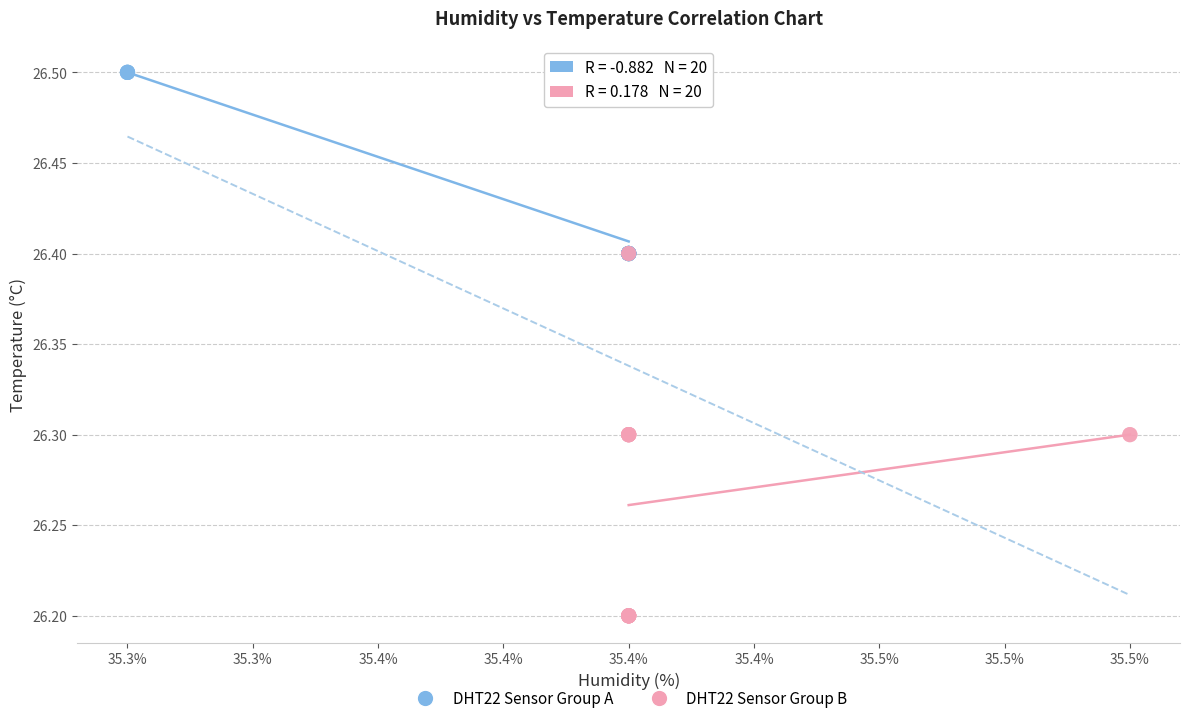

Which series has the widest spread of Y values?

DHT22 Sensor Group B